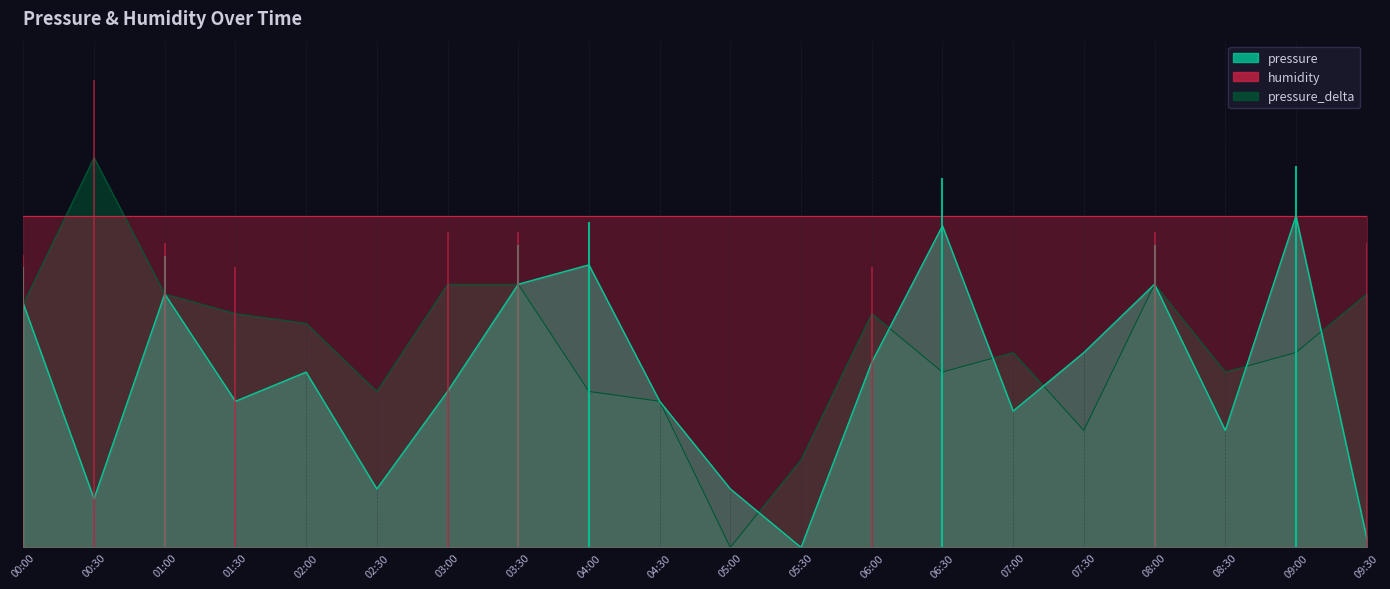

Between 08:30 and 00:00, which is larger?

00:00